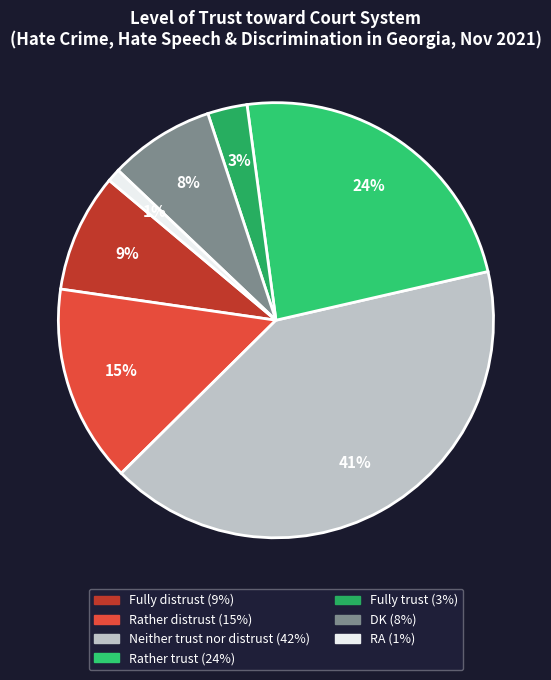

To the nearest percent, what is the average slice percentage?

14%